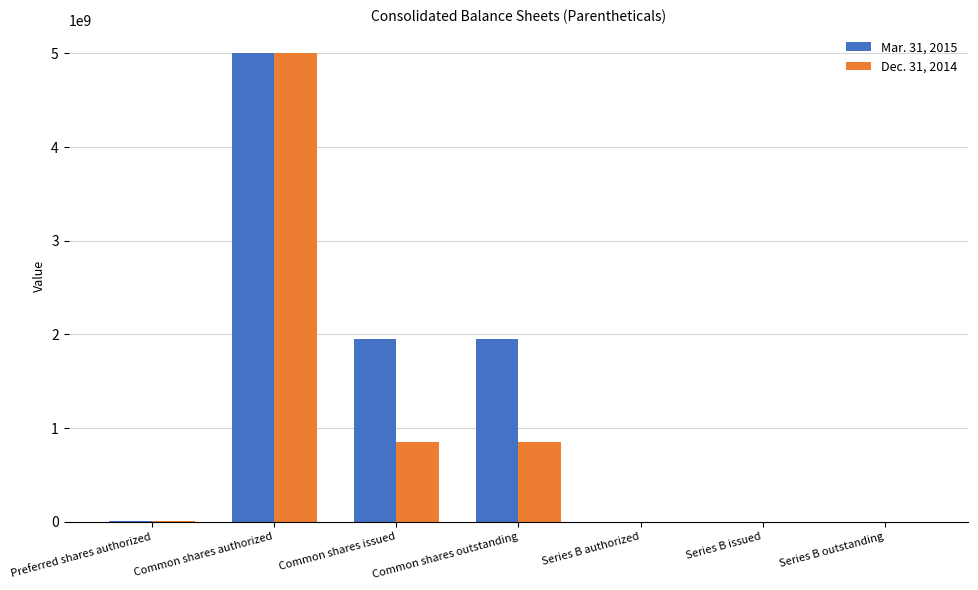

At which category is the sum across all series the highest?

Common shares authorized